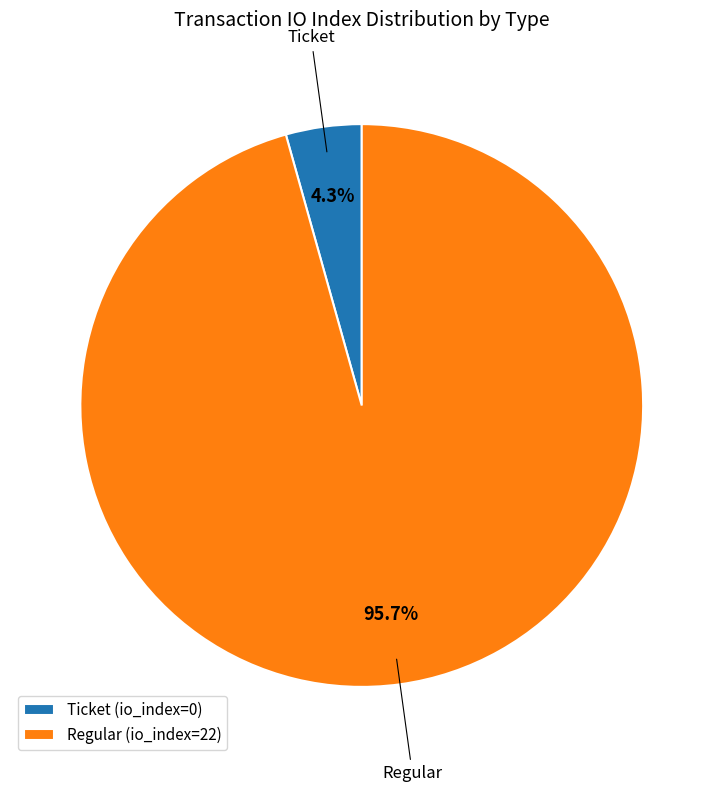

Does Regular (io_index=22) represent more than half of the total?

Yes